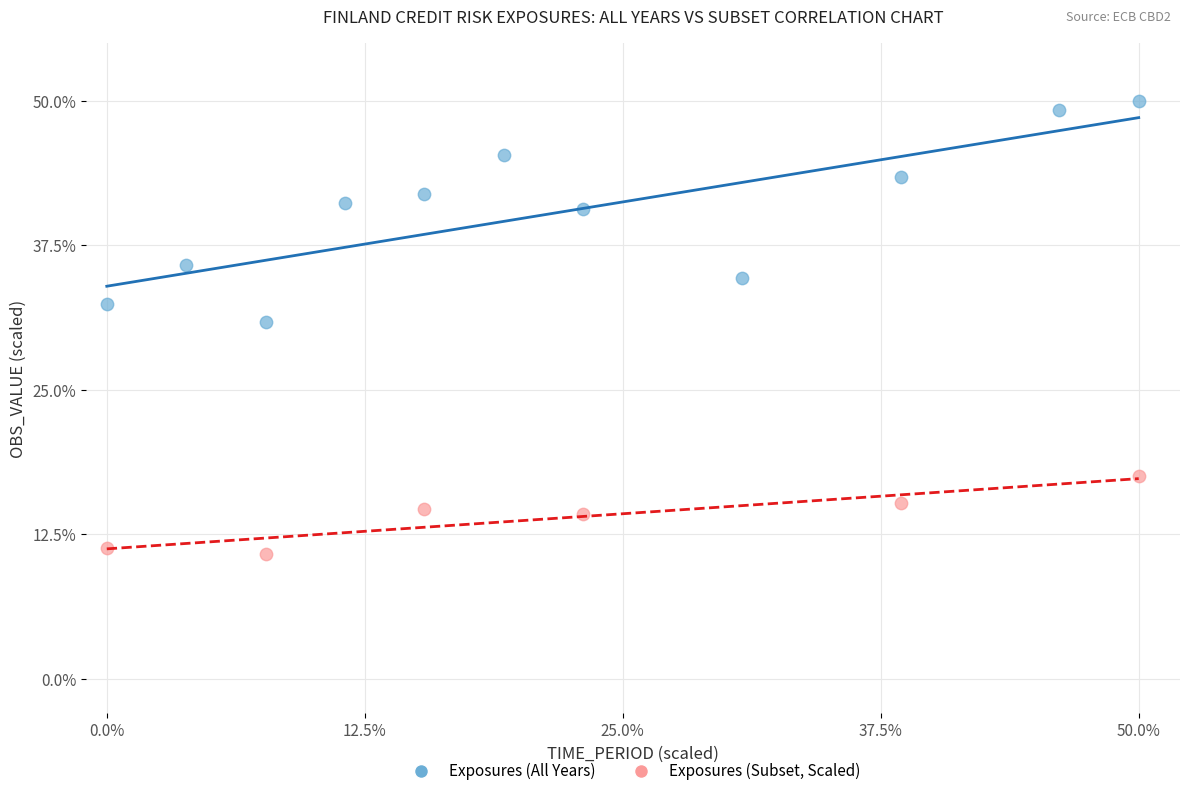

Which series reaches the maximum Y coordinate?

Exposures (All Years)